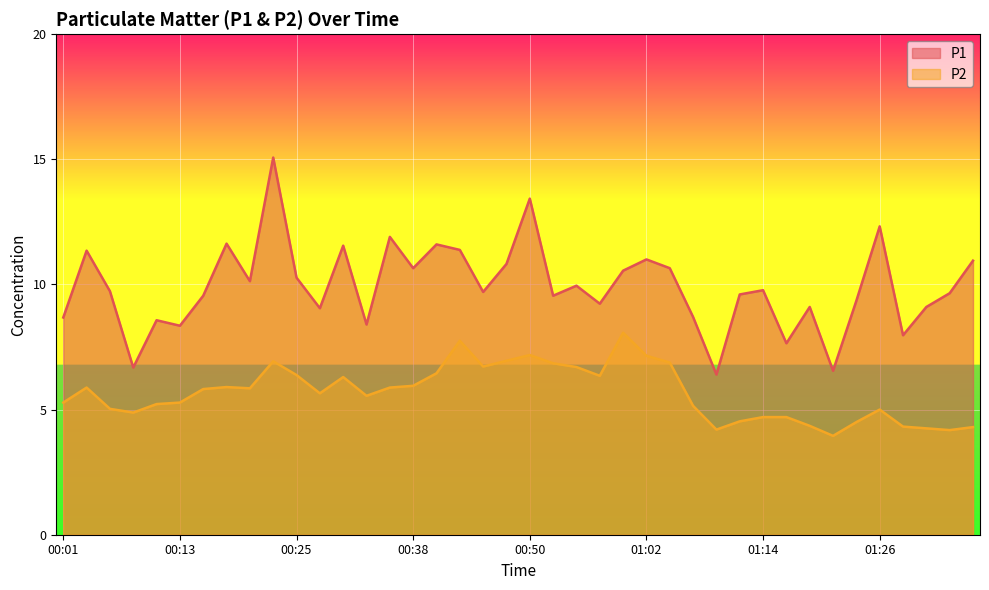

How many lines are shown in the chart?

2